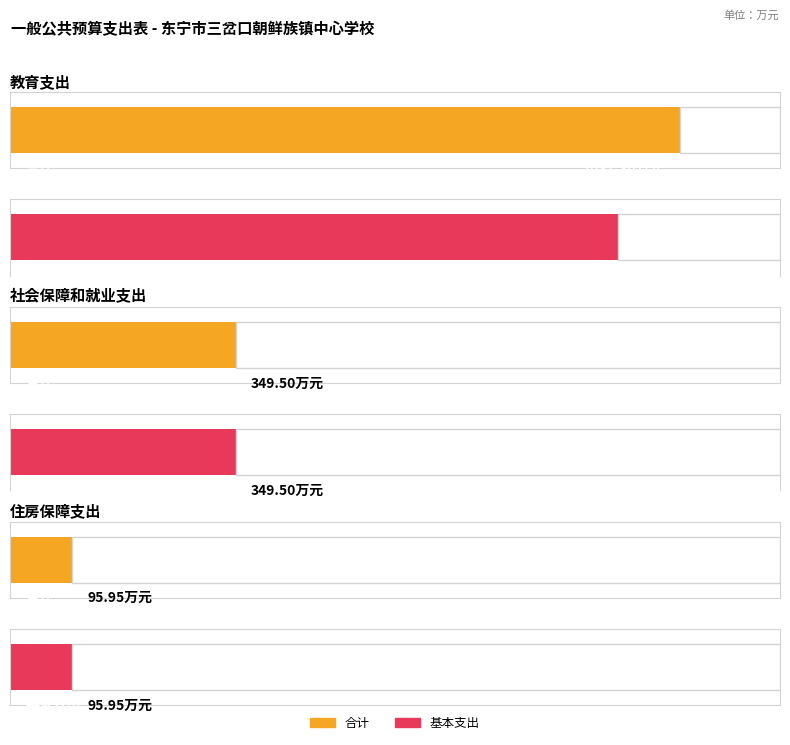

Reading right to left, transcribe all the data shown in this chart.

合计: 96.0	349.5	1037.3
基本支出: 96.0	349.5	941.6